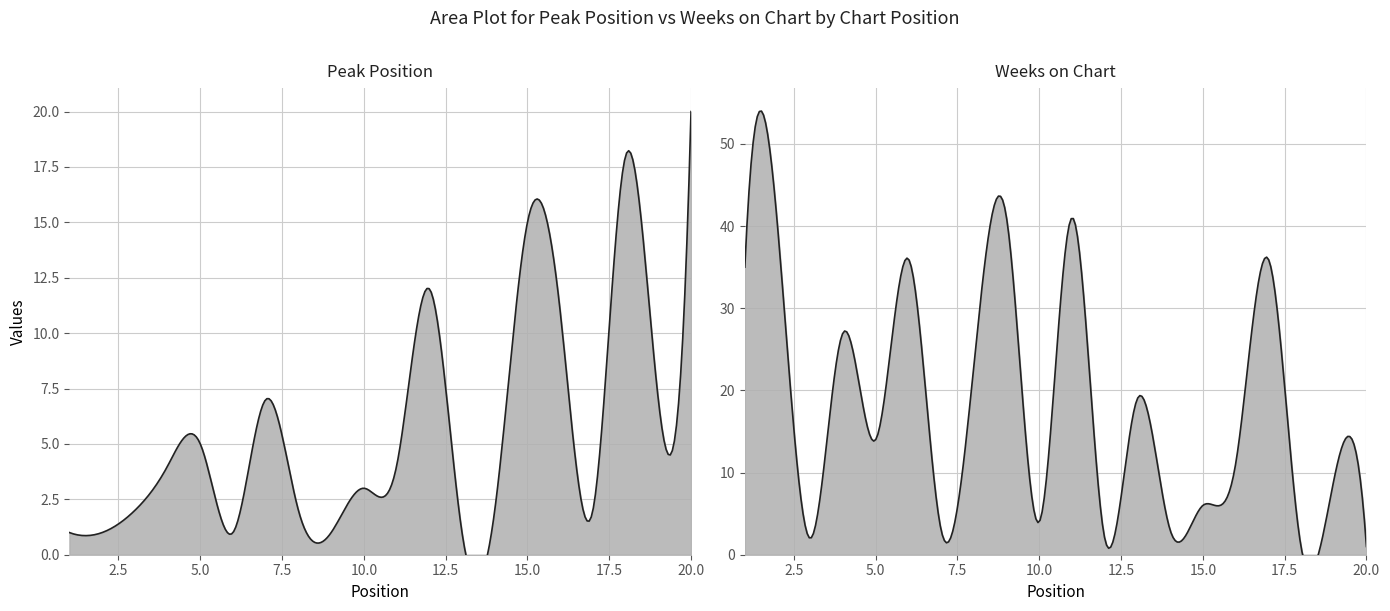

How many times do Weeks on Chart and Peak Position cross each other?

8